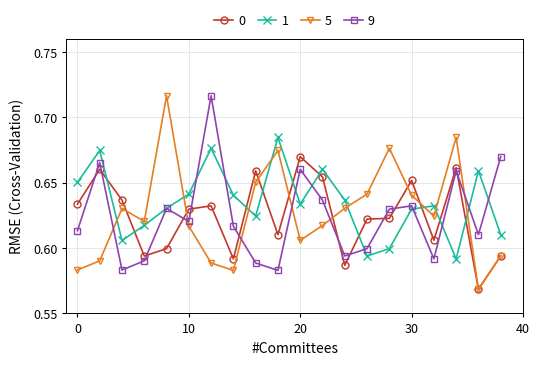

How many interior local valleys does the 9 series have?

6